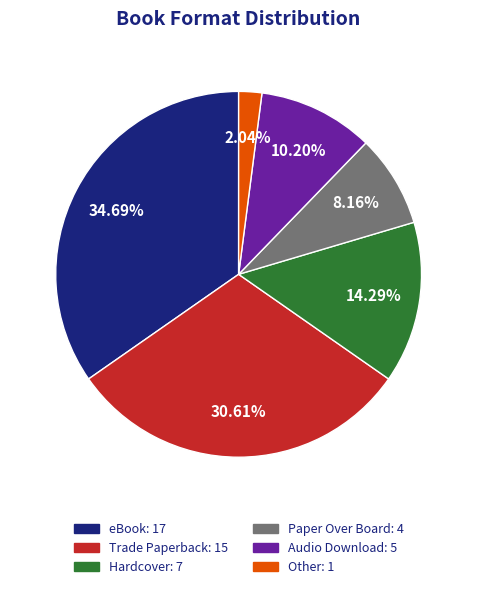

Which has a higher value, Audio Download or Trade Paperback?

Trade Paperback